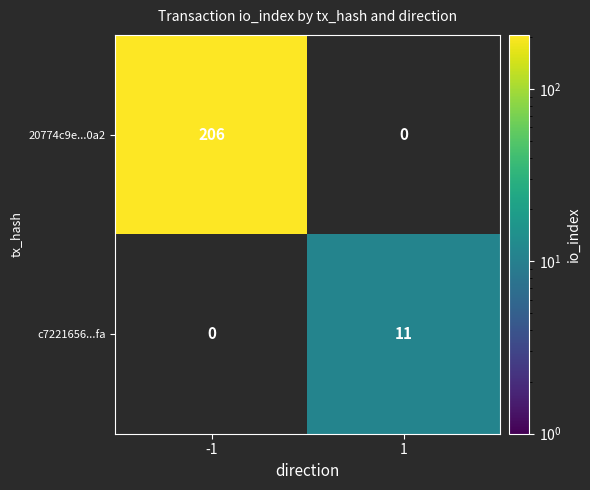

The value of 20774c9e...0a2 at -1 is 206. True or false?

True